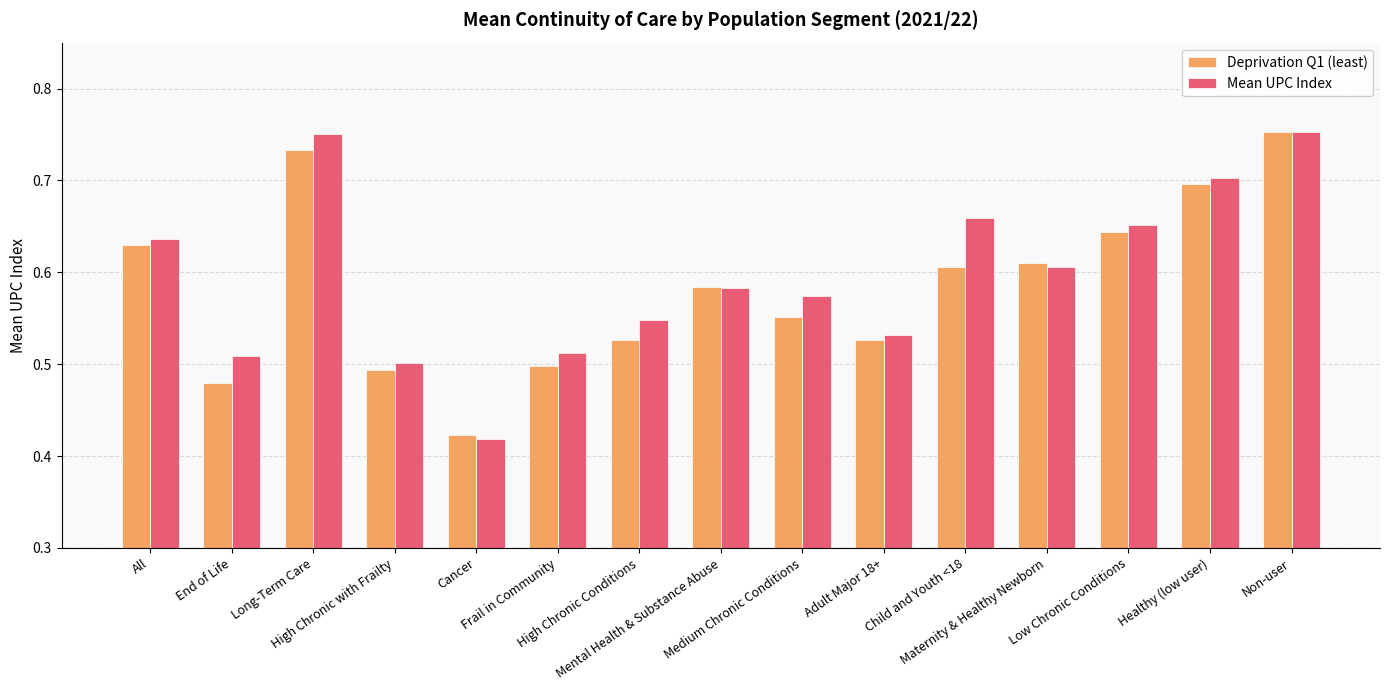

How many bars are there in total?

30